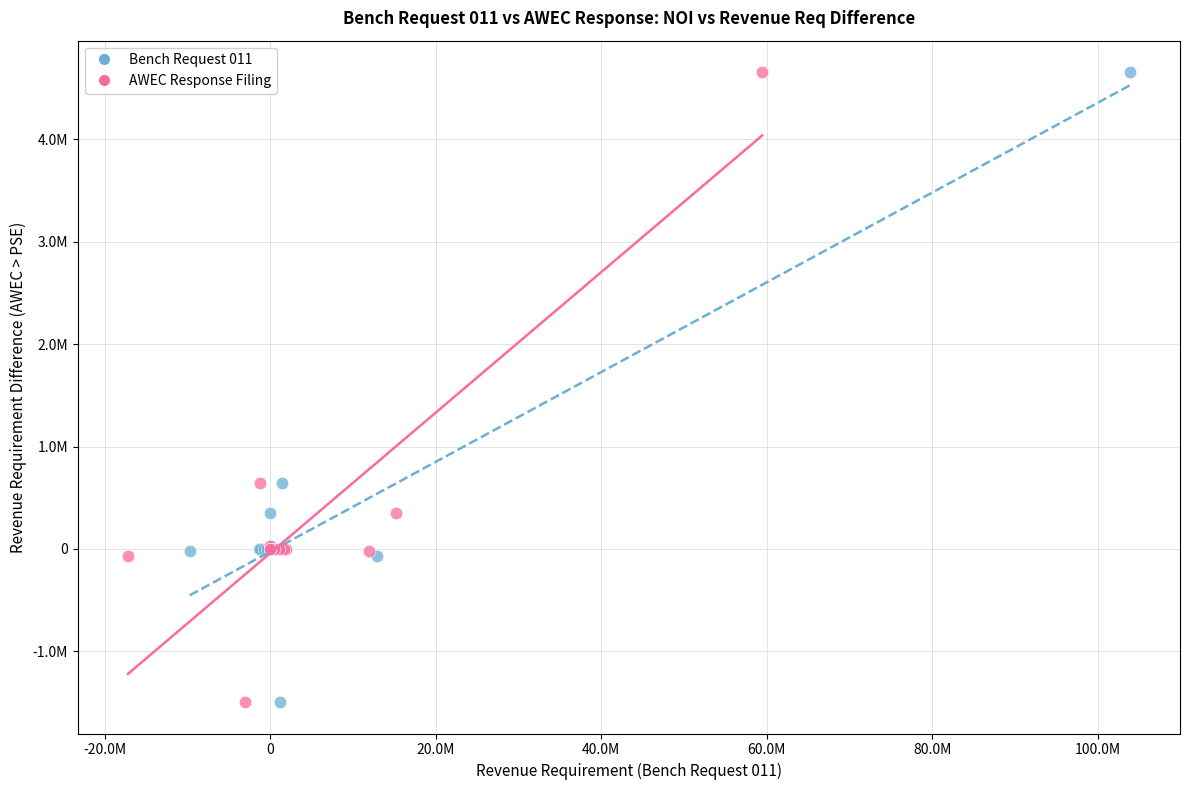

What are all the series names shown in the legend?

Bench Request 011, AWEC Response Filing